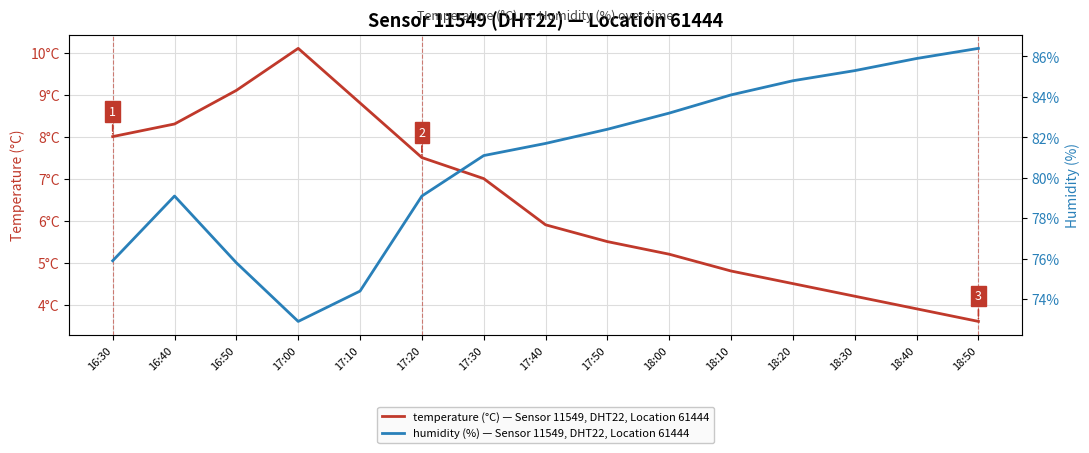

At which label is humidity (%) — Sensor 11549, DHT22, Location 61444 closest to 79?

16:40